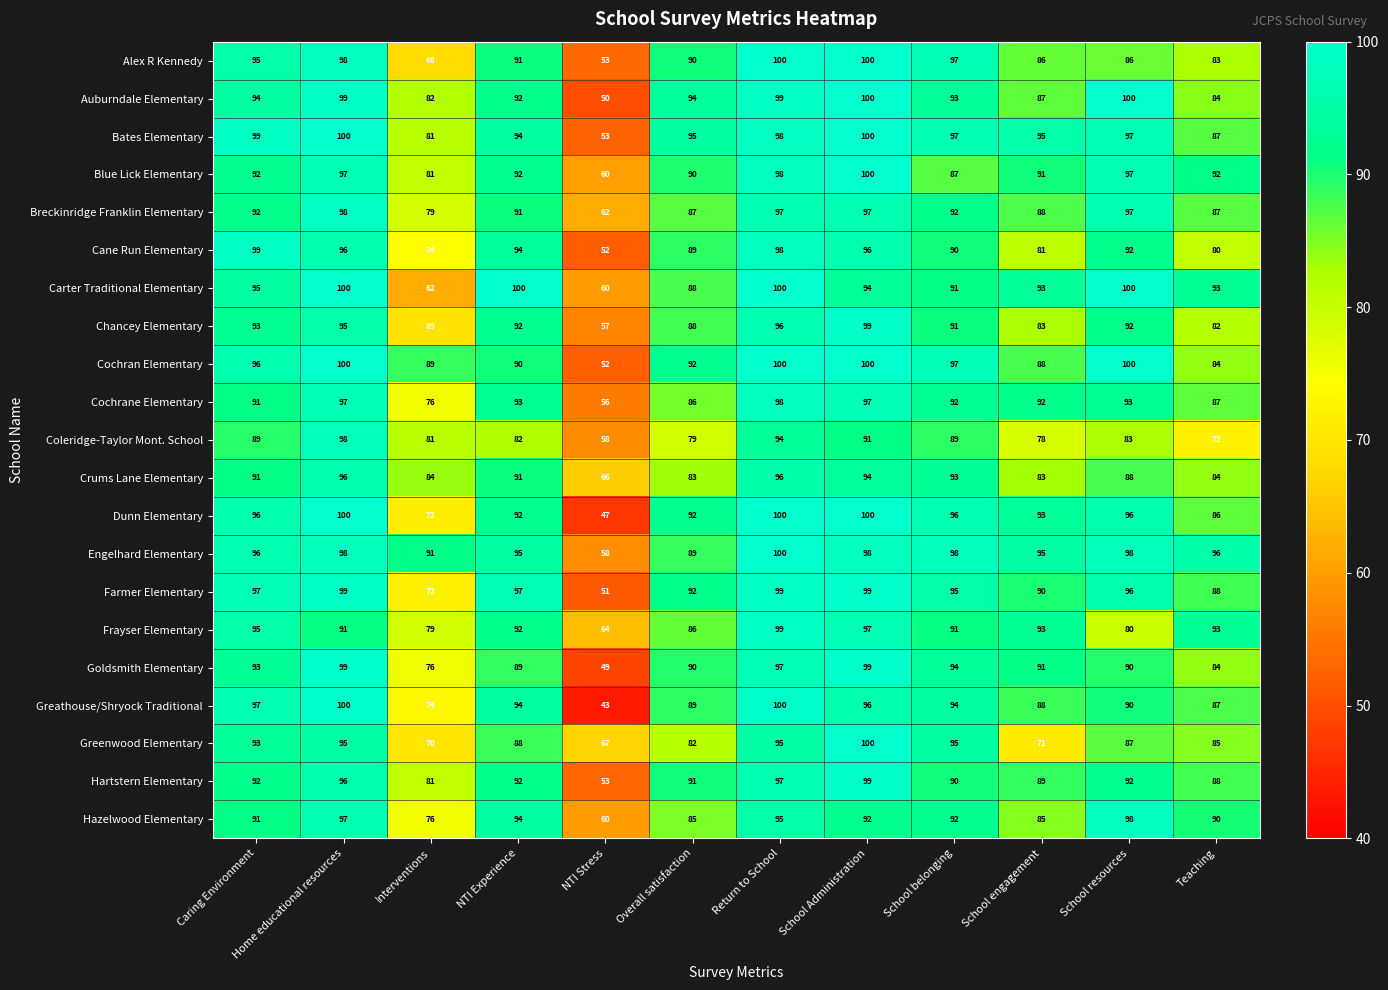

Is it true that Goldsmith Elementary equals 76 at Interventions?

True